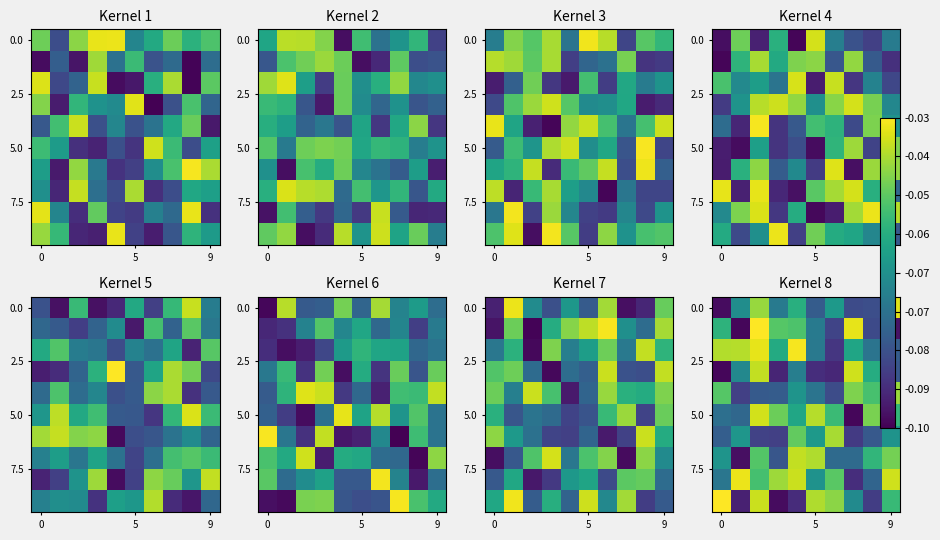

What is the smallest value displayed?

-0.1